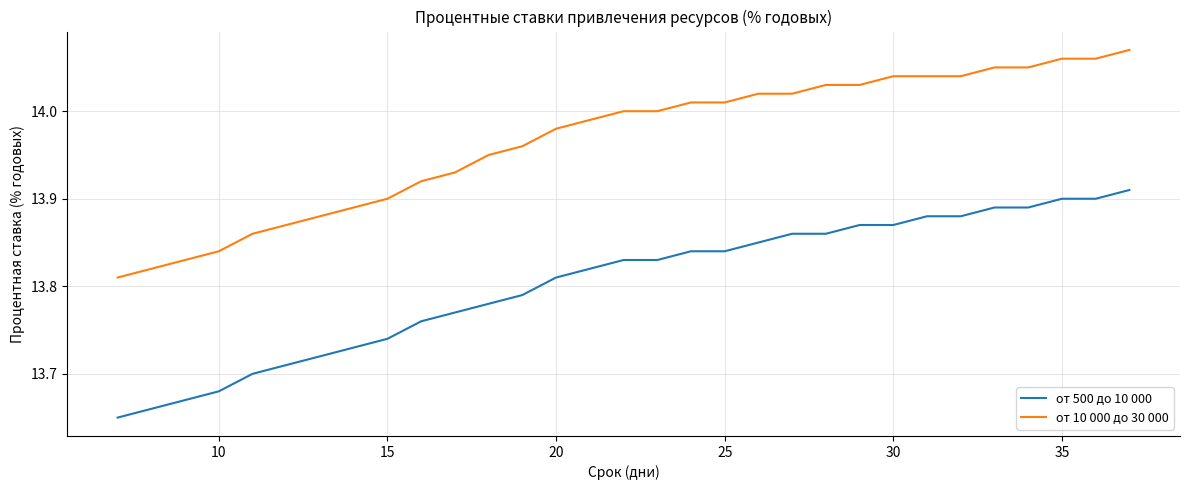

What are all the series names shown in the legend?

от 500 до 10 000, от 10 000 до 30 000